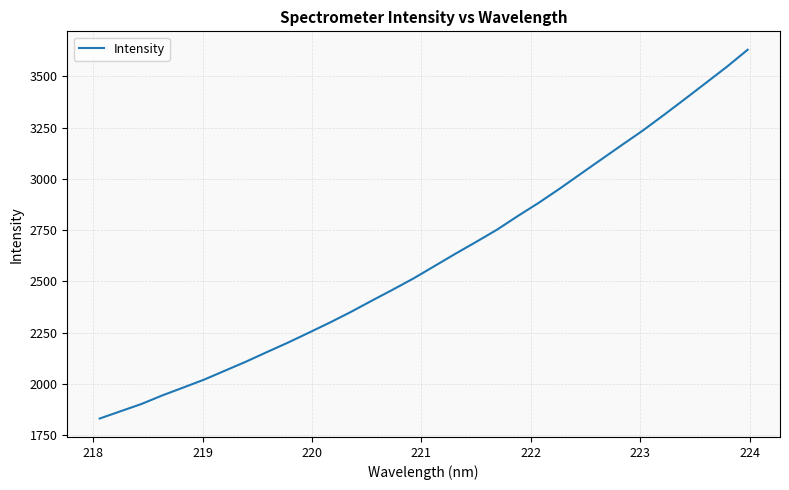

What is the greatest value displayed?

3629.0